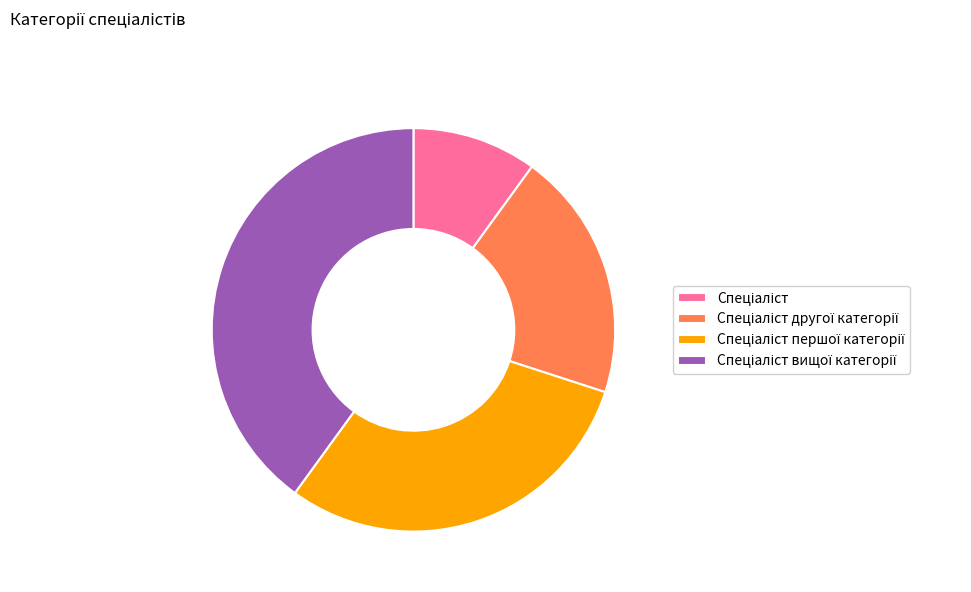

Is there a majority slice in this chart?

No